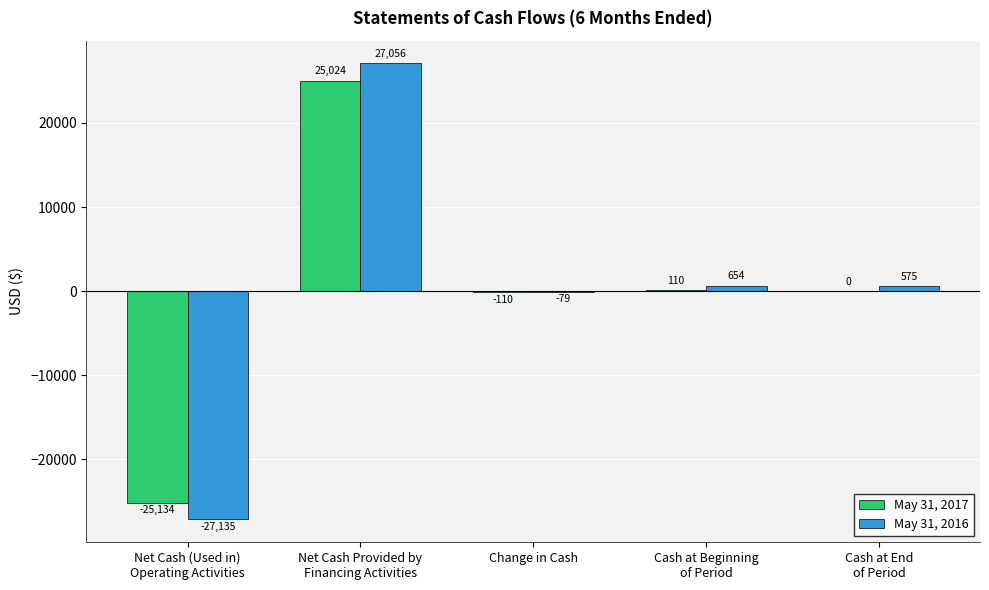

Reading left to right, extract all data points from this chart.

May 31, 2017: -25134	25024	-110	110	0
May 31, 2016: -27135	27056	-79	654	575